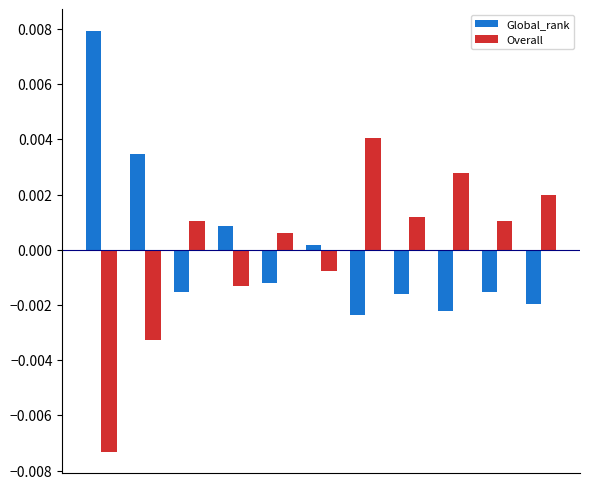

At how many categories does at least one series exceed 0?

11